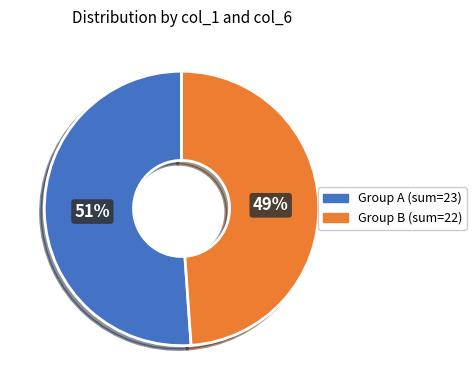

Does any single category account for the majority?

Yes